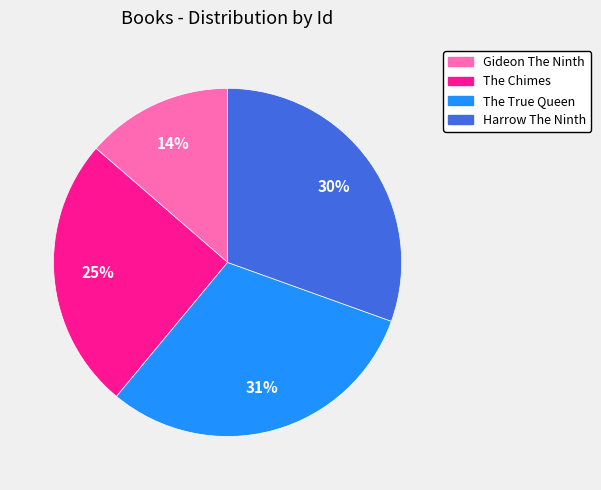

How many segments does this pie chart have?

4